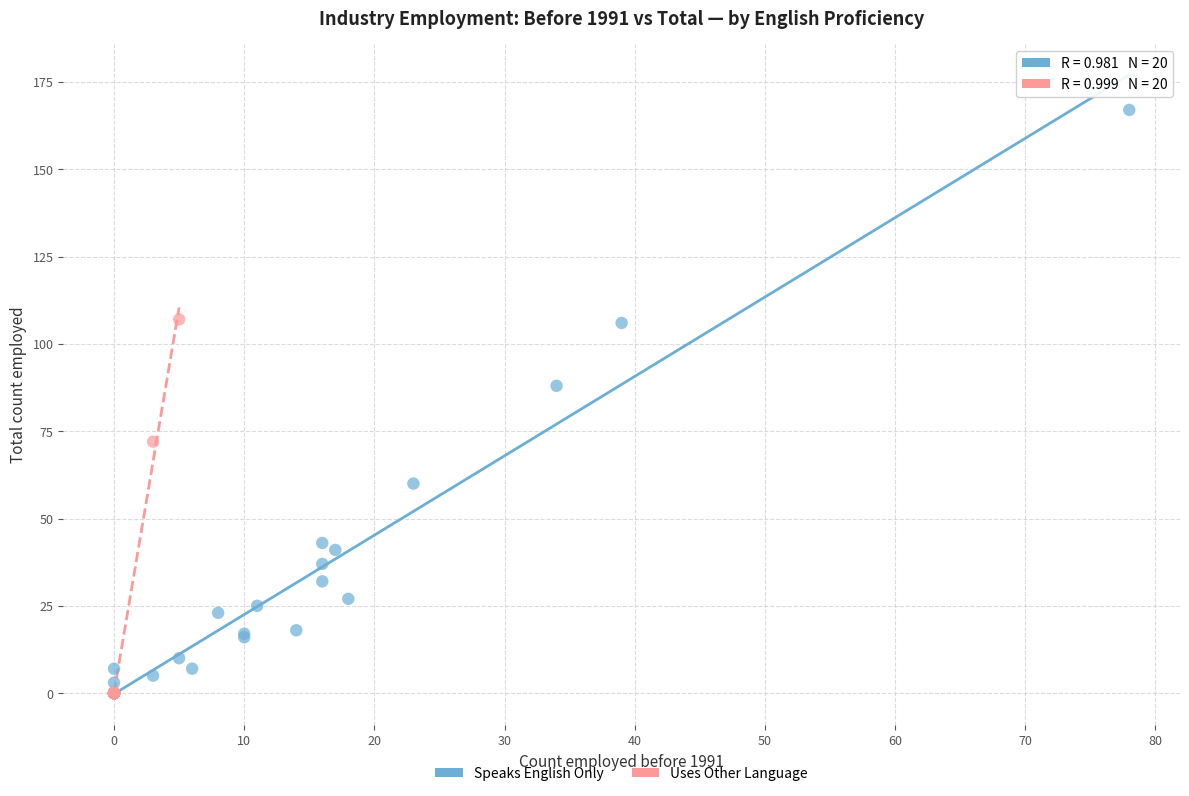

What are all the series names shown in the legend?

Speaks English Only, Uses Other Language